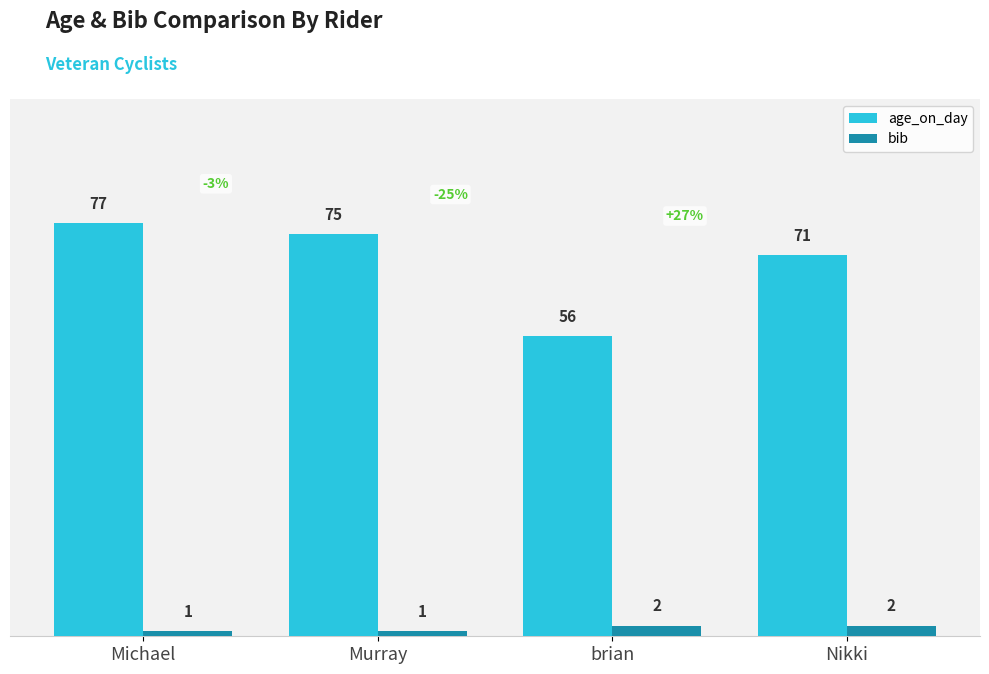

Rank the series by their average value, from lowest to highest.

bib, age_on_day